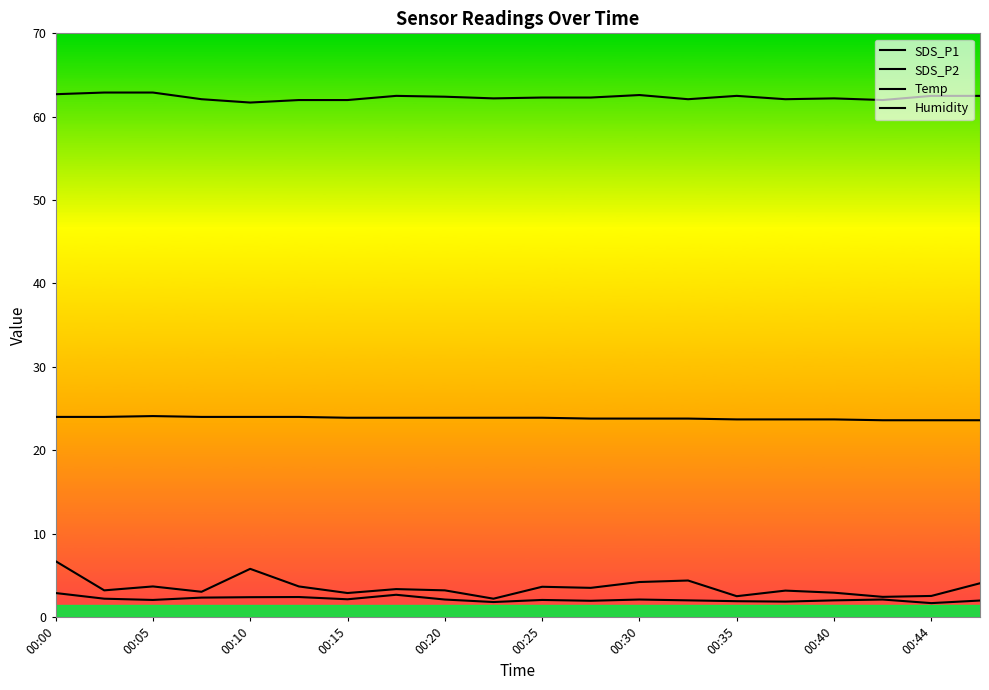

Is this an area chart (filled region under the line)?

No